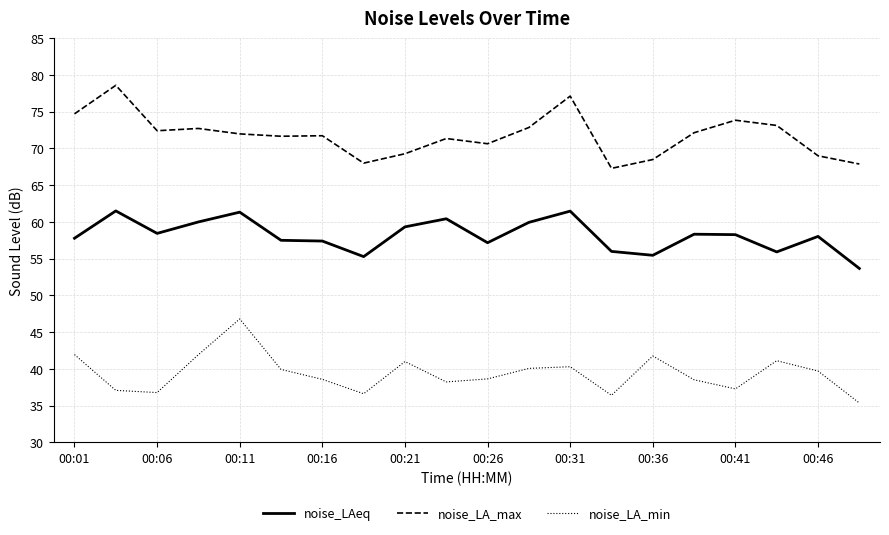

List the series in order of their overall mean, highest first.

noise_LA_max, noise_LAeq, noise_LA_min